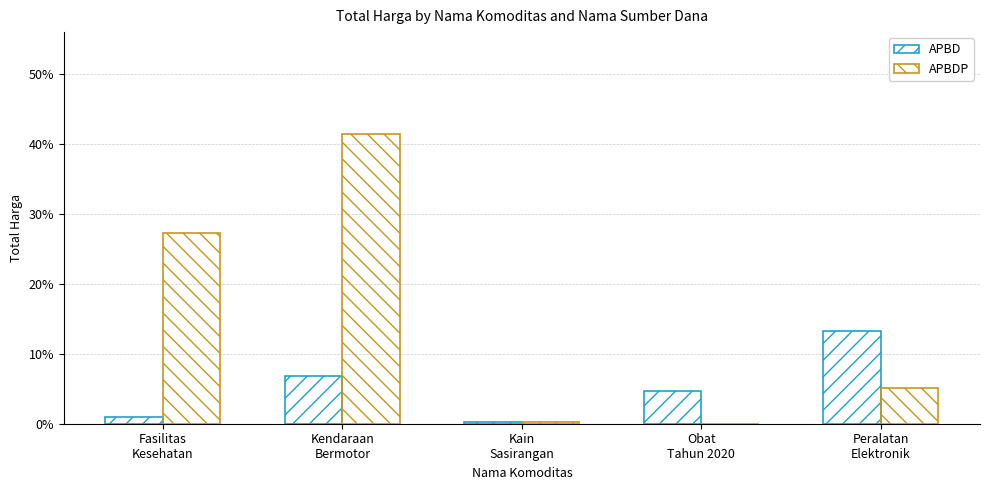

Does the chart contain stacked bars?

No